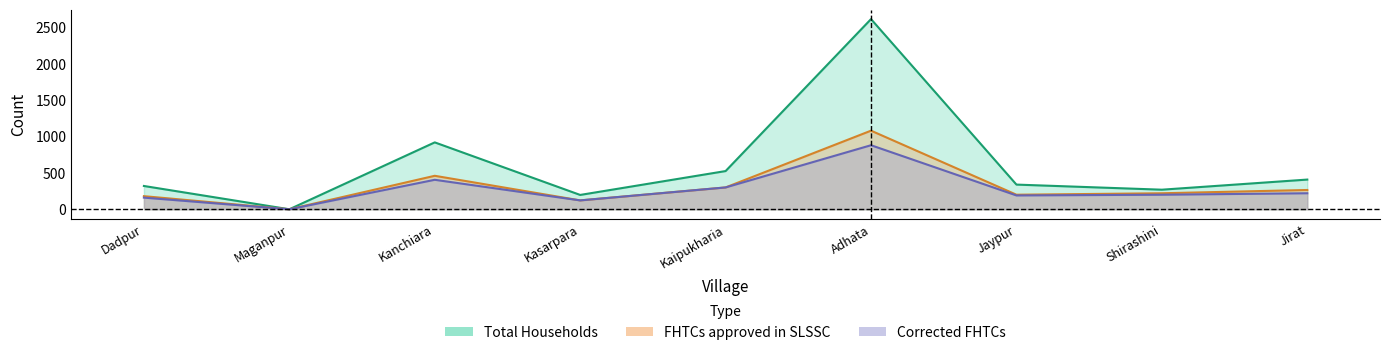

Where is the first local minimum for Corrected FHTCs?

Maganpur